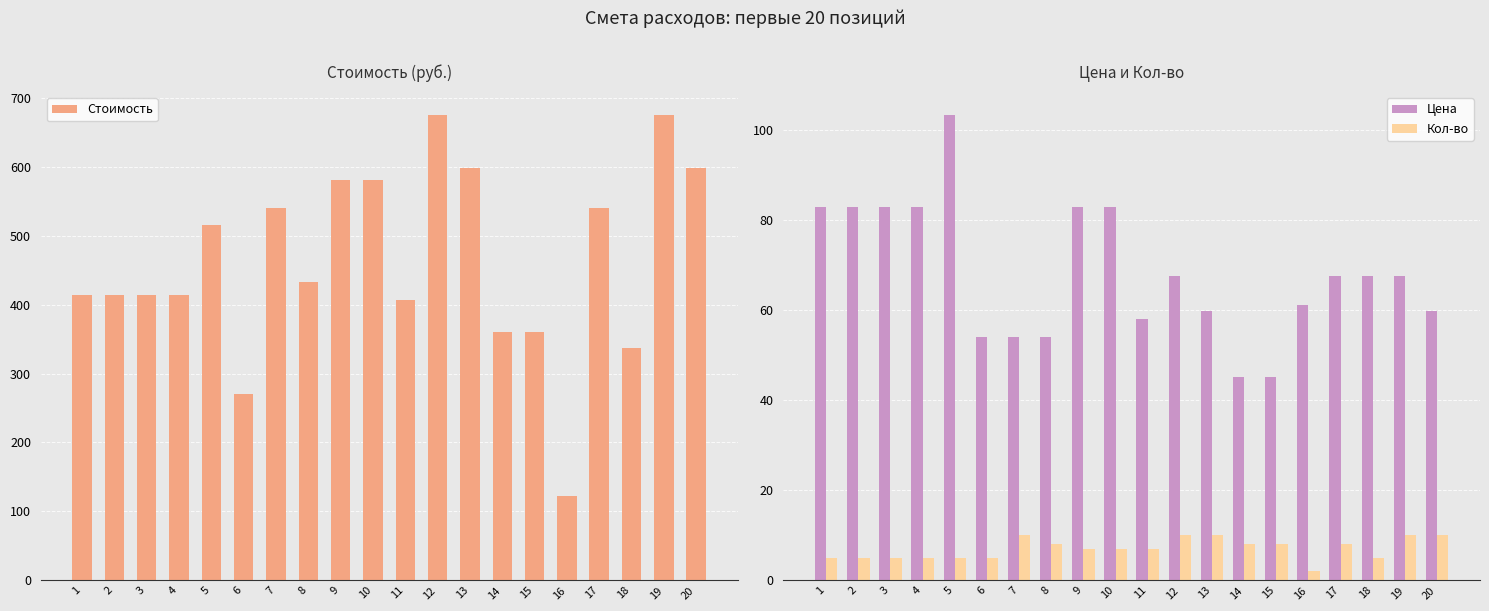

What value does the Стоимость series have at 7?

540.8